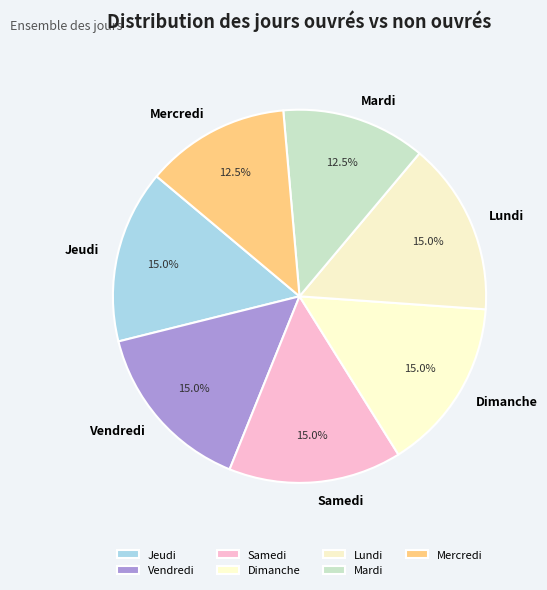

How many segments does this pie chart have?

7